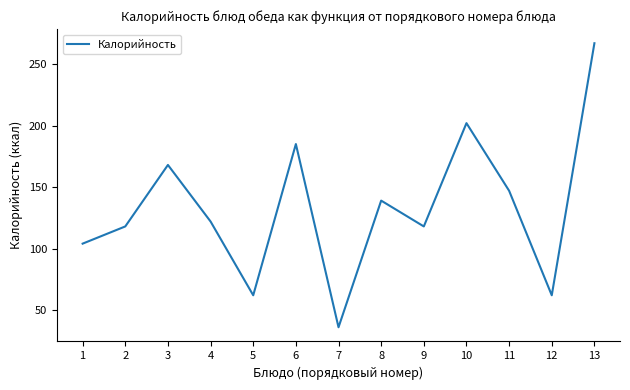

At which label does the data first exceed 122?

3